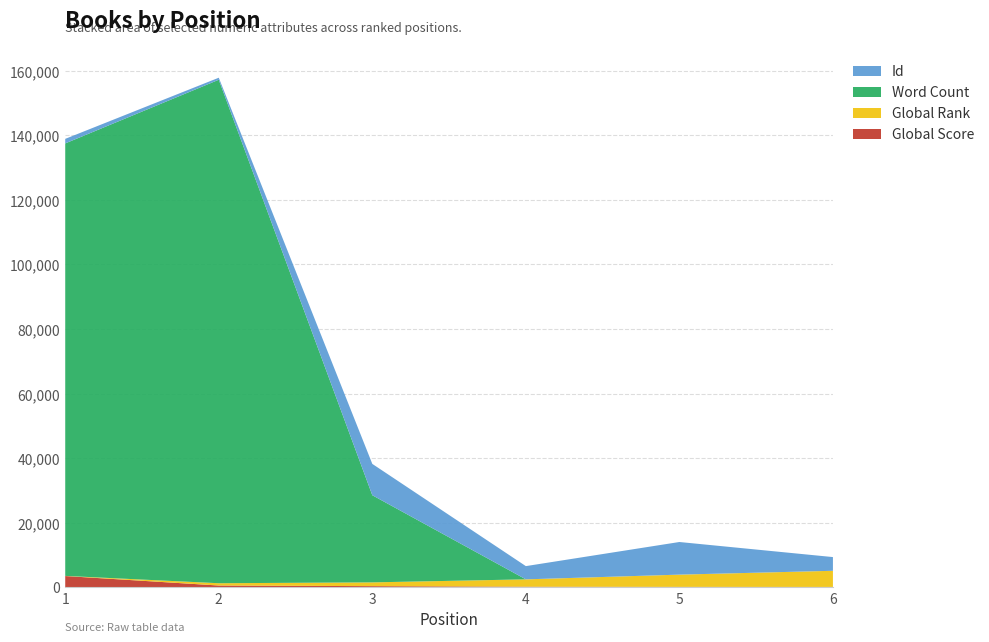

Reading left to right, what are all the values shown in this chart?

Global Score: 1=3464	2=522	3=327	4=159	5=102	6=84
Global Rank: 1=41	2=709	3=1170	4=2274	5=3794	6=5004
Word Count: 1=134000	2=156000	3=27000	4=0	5=0	6=0
Id: 1=1409	2=627	3=9708	4=4102	5=10108	6=4247